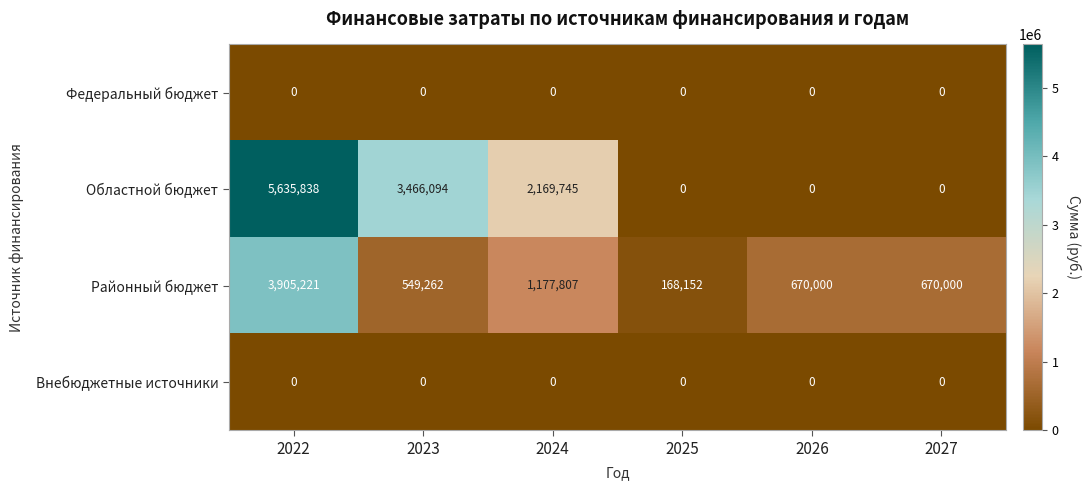

Which series has the largest total across all categories?

Областной бюджет